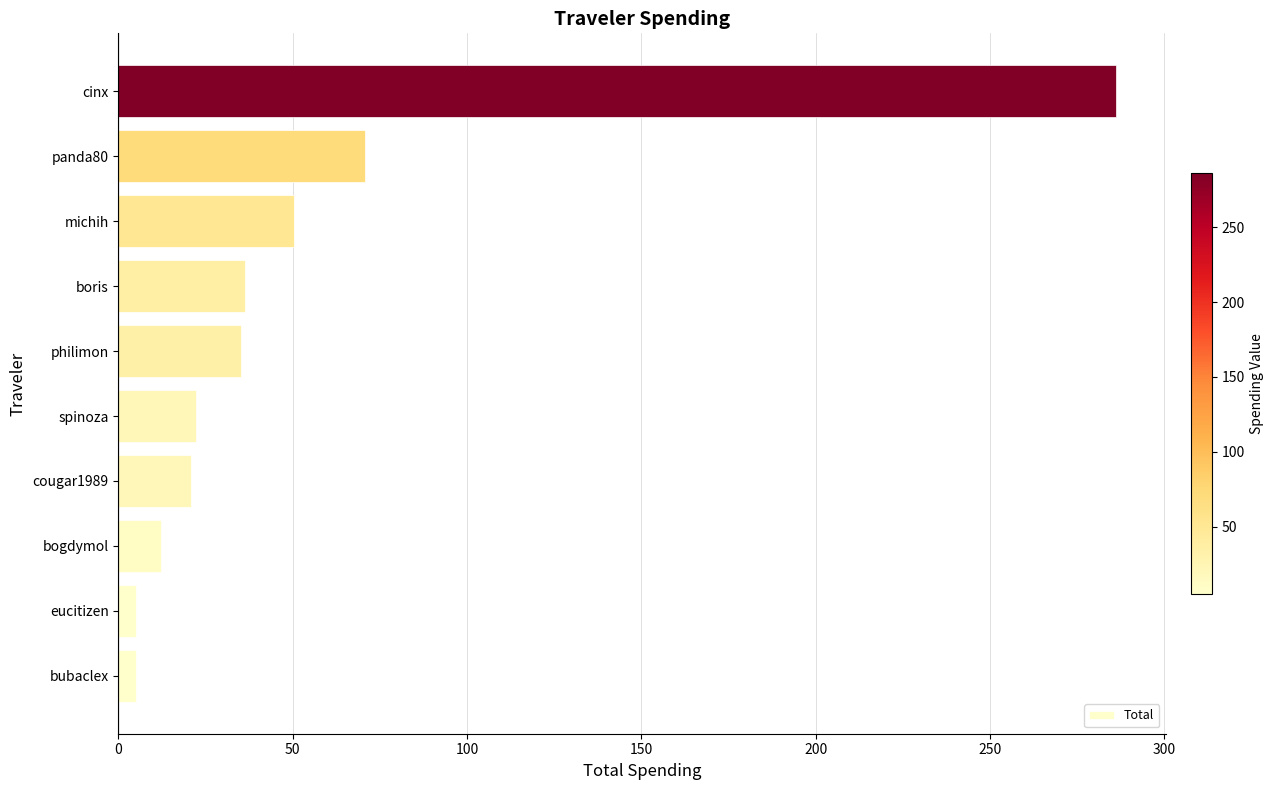

Where is the data nearest to the value 145?

panda80